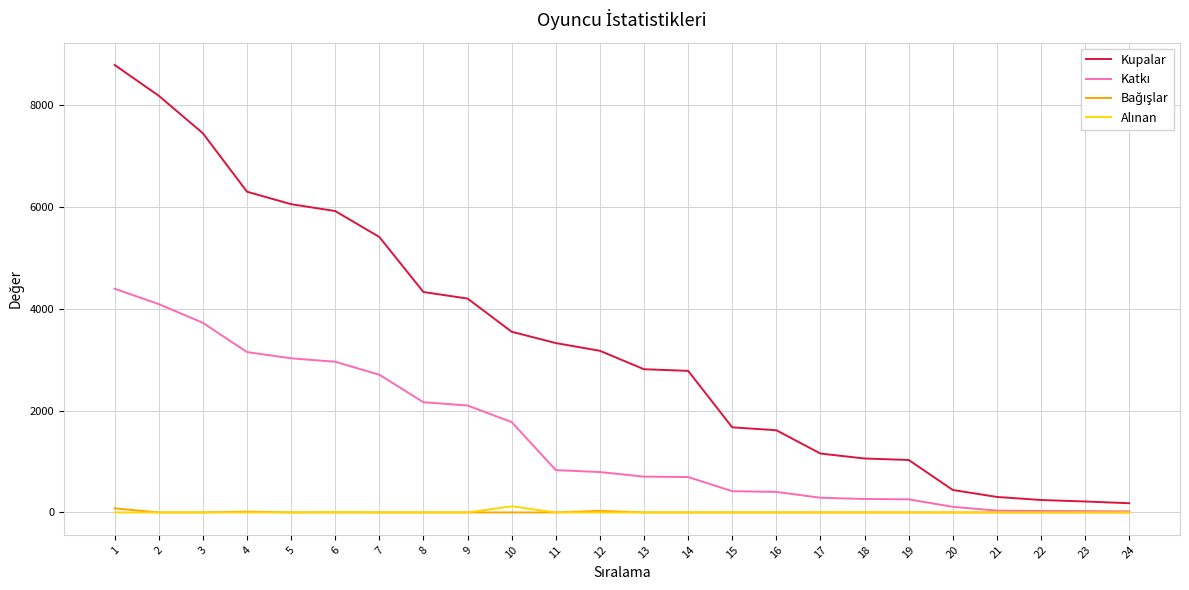

Which series changed the most between 19 and 23?

Kupalar